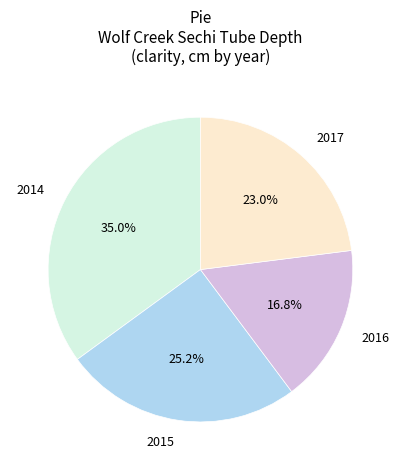

Between 2014 and 2017, which is larger?

2014